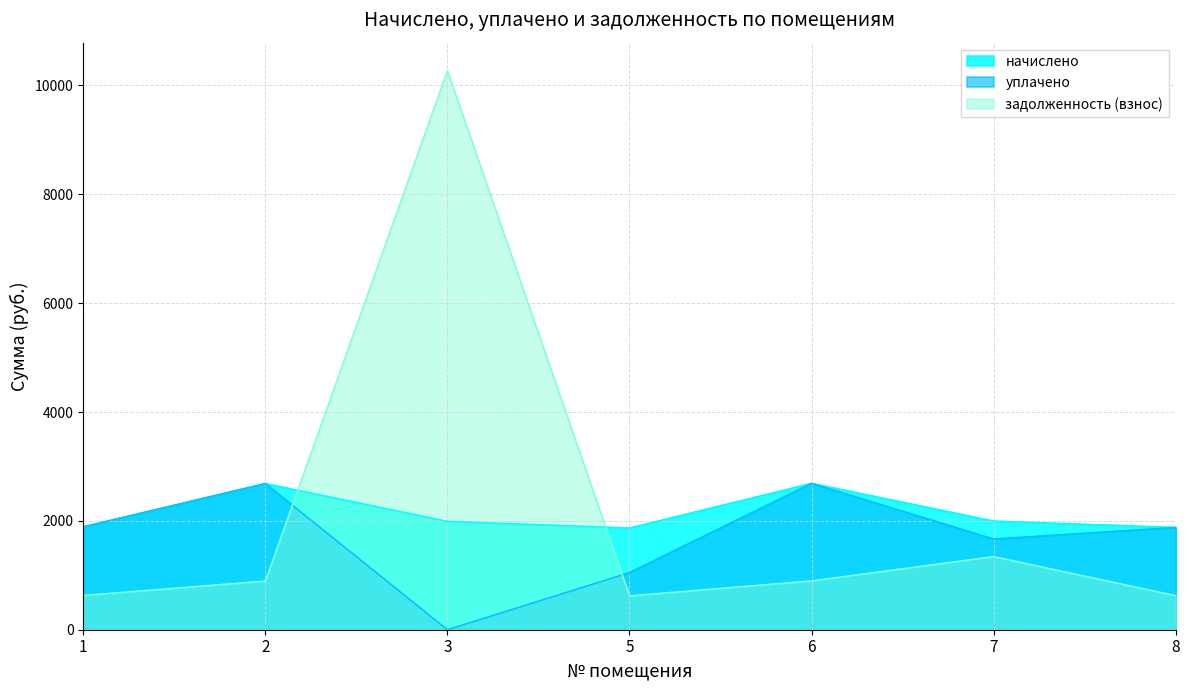

Between which two adjacent categories do задолженность (взнос) and уплачено first intersect?

2 and 3